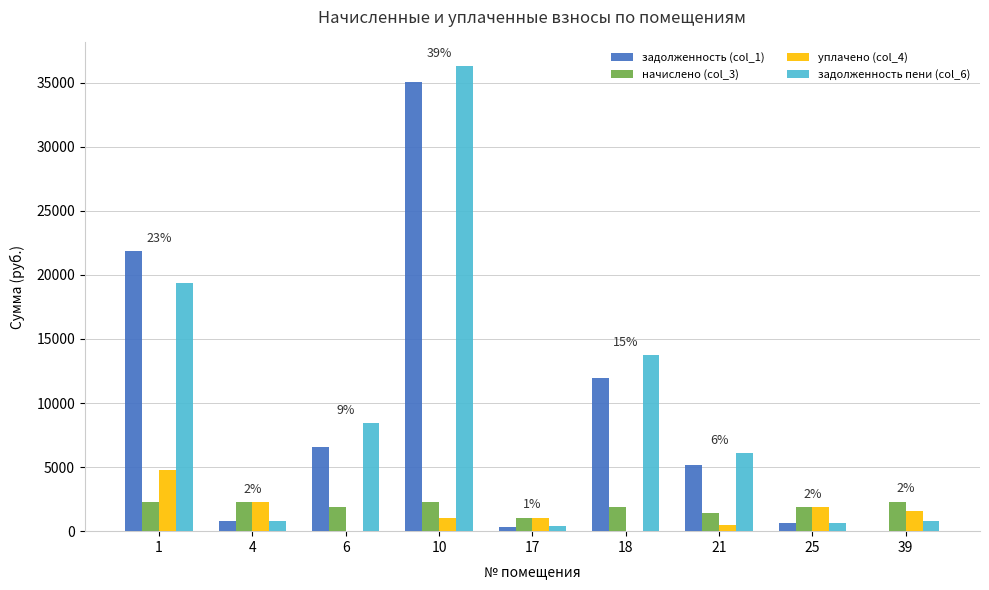

The начислено (col_3) series shows 1851.8 at 18. True or false?

True